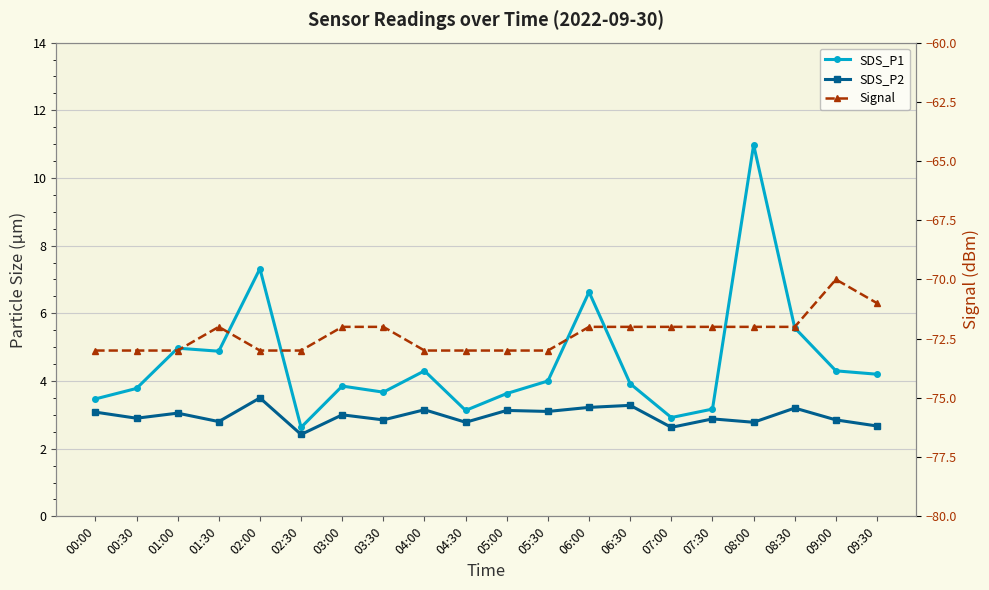

How many data points in Signal are less than -72?

9